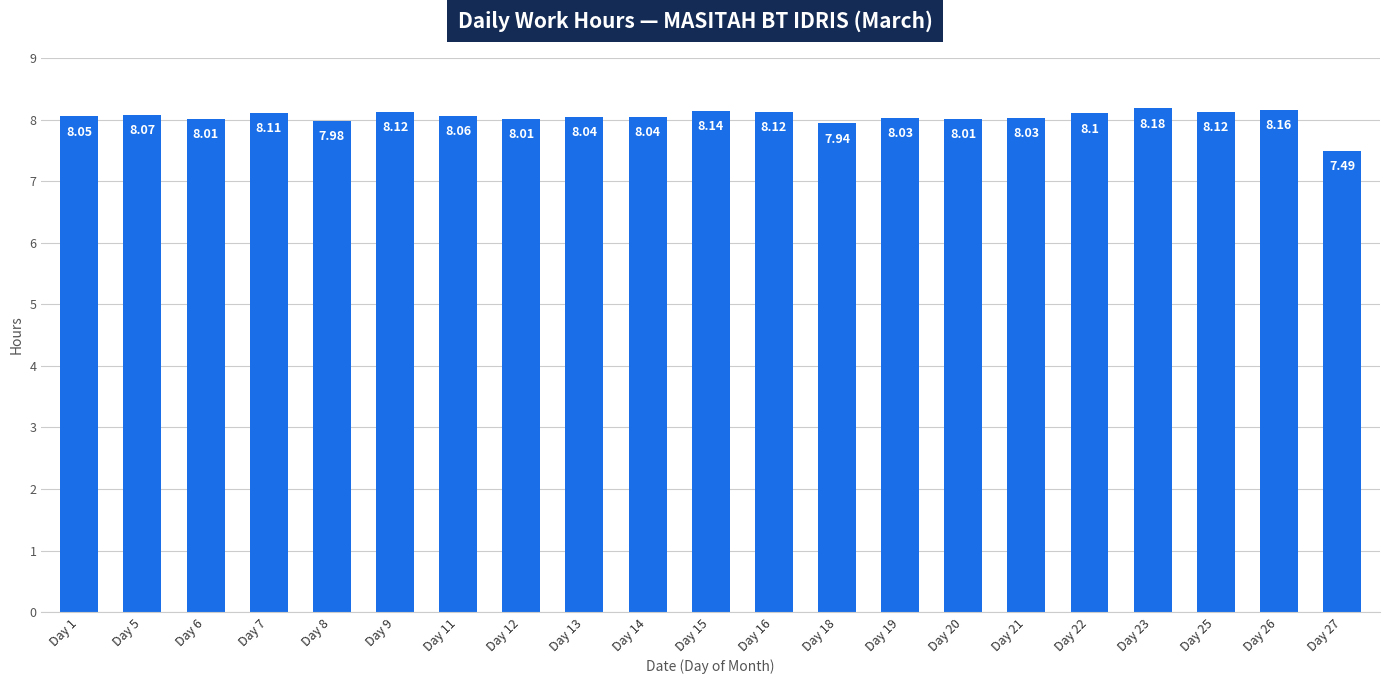

Is it true that the value at Day 26 is 14.0?

False